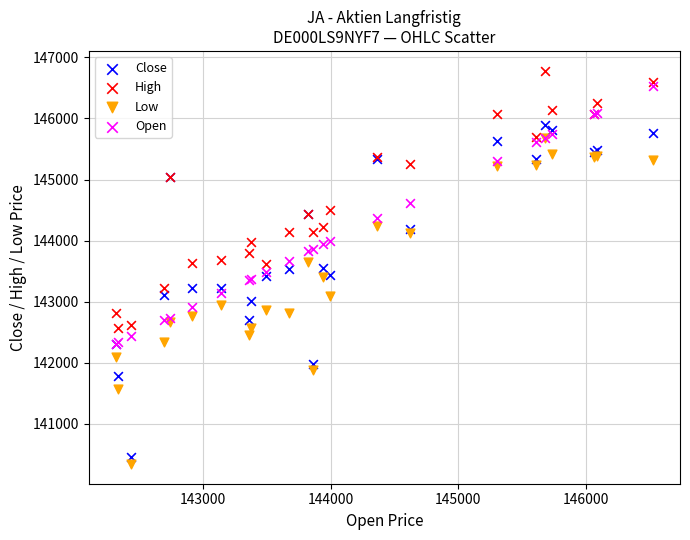

What are all the series names shown in the legend?

Close, High, Low, Open